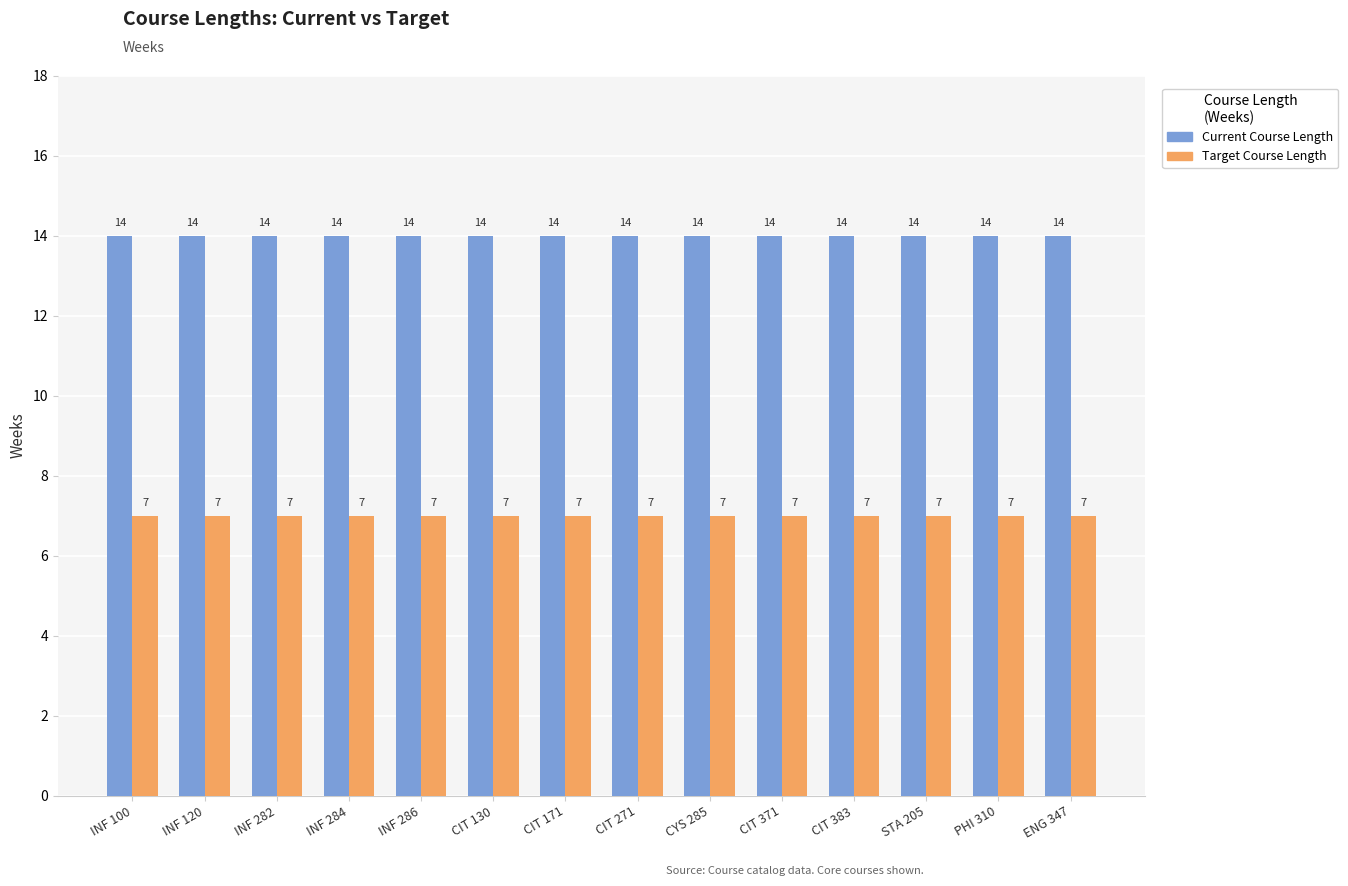

What is the sum of all Current Course Length values?

196